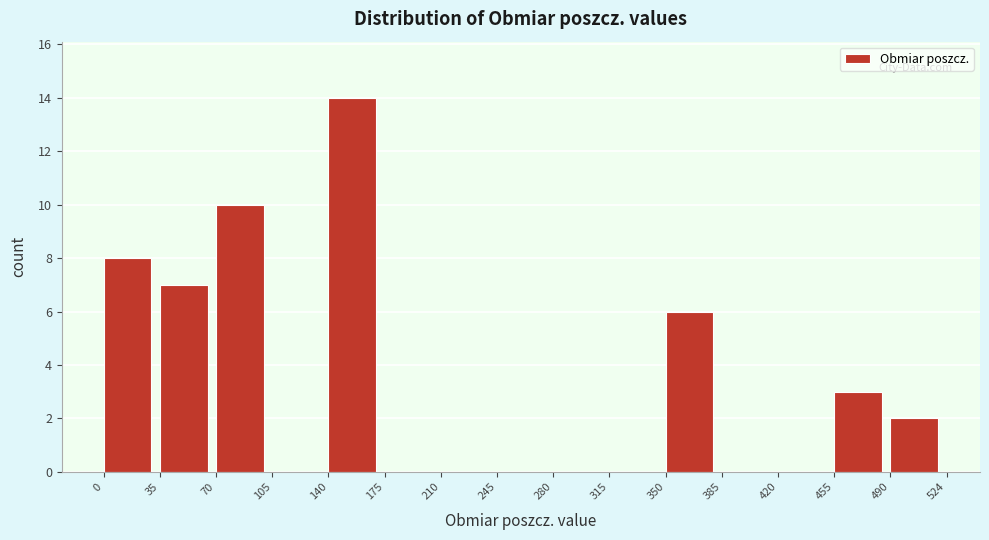

Reading left to right, list every bar in this chart as the range it spans on the x-axis followed by its height. The values are not printed on the chart, so give them approximately, as read against the axis.

0 to 35: 8
35 to 70: 7
70 to 105: 10
105 to 140: 0
140 to 175: 14
175 to 210: 0
210 to 245: 0
245 to 280: 0
280 to 315: 0
315 to 350: 0
350 to 385: 6
385 to 420: 0
420 to 455: 0
455 to 490: 3
490 to 524: 2